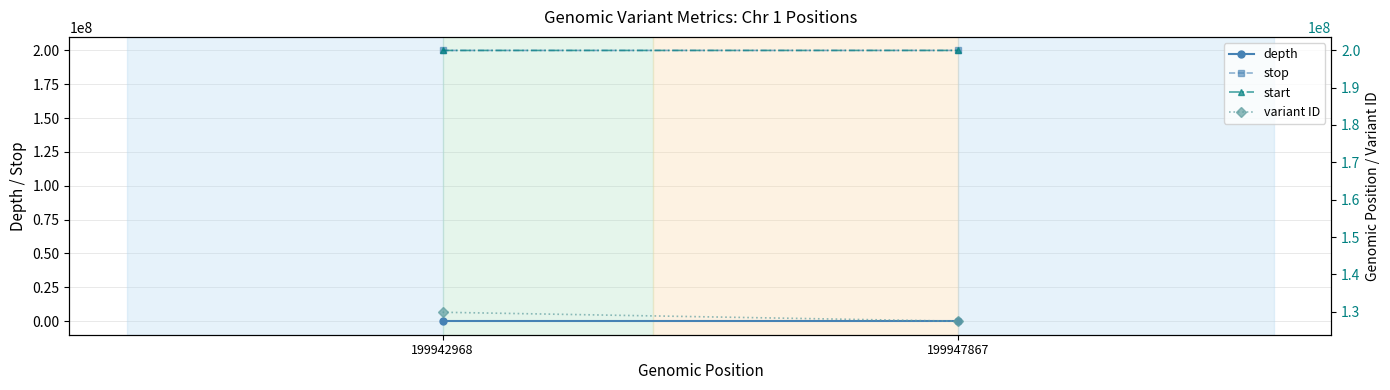

Is it true that variant ID equals 75308091 at 199942968?

False